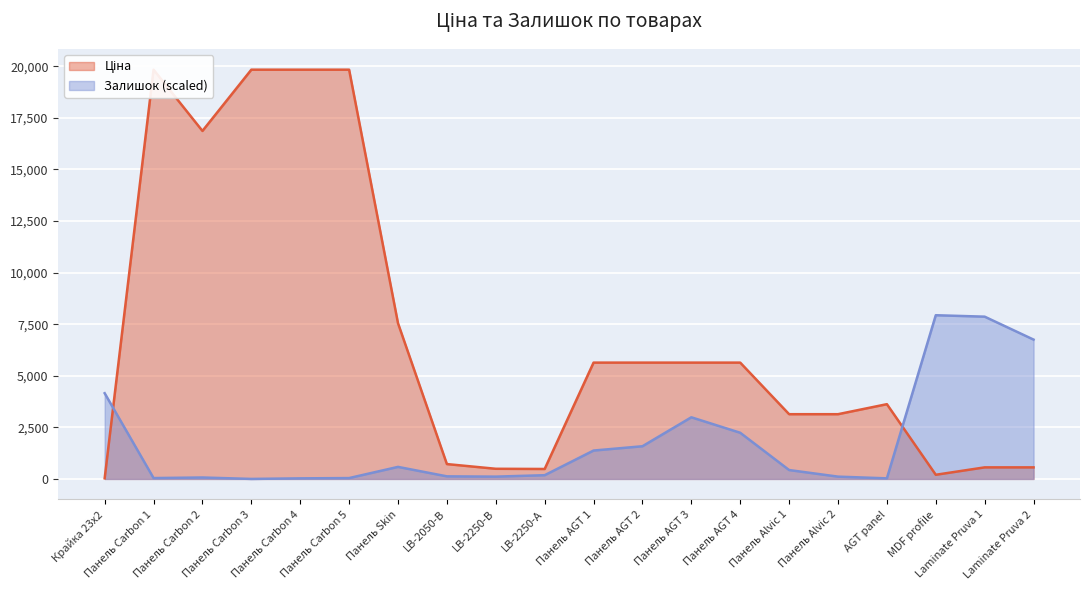

At which category is the sum across all series the highest?

Панель Carbon 1